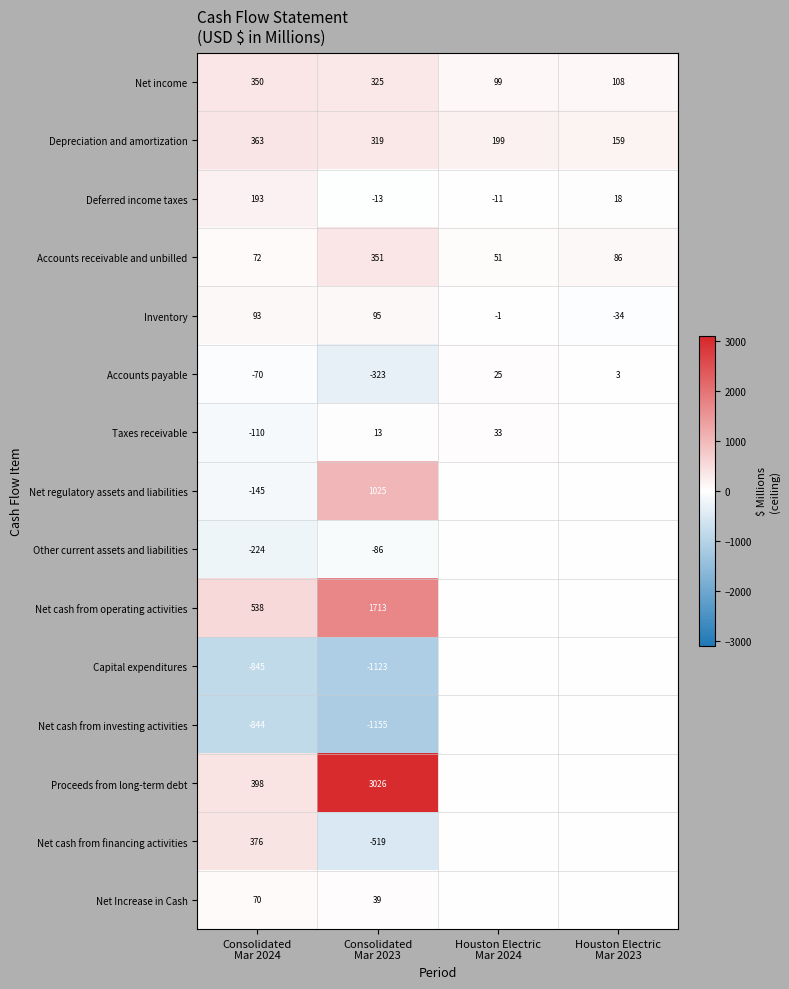

Which label corresponds to the smallest value in the chart?

Consolidated
Mar 2023